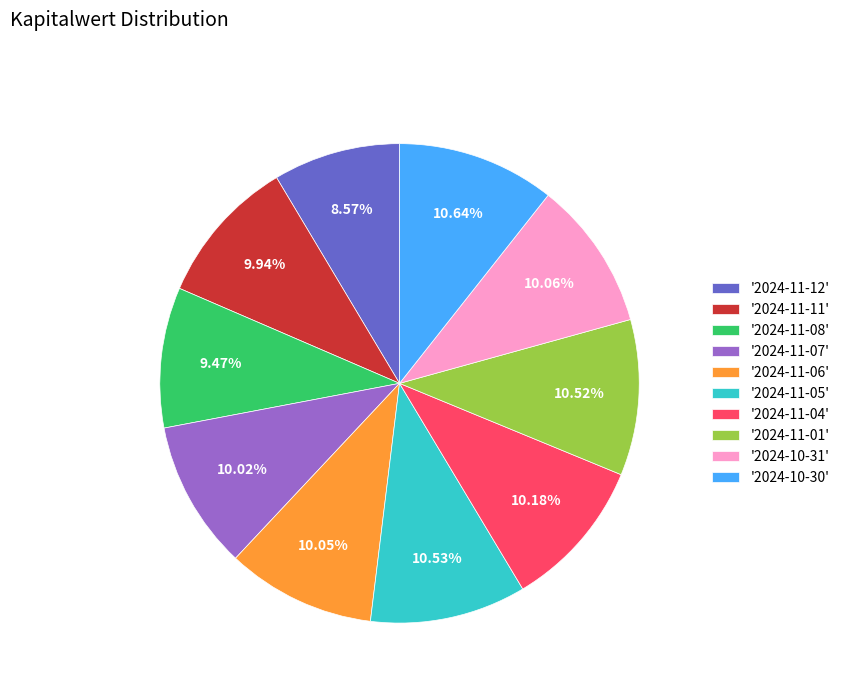

Do '2024-10-31' and '2024-11-06' together represent more than half of the pie?

No